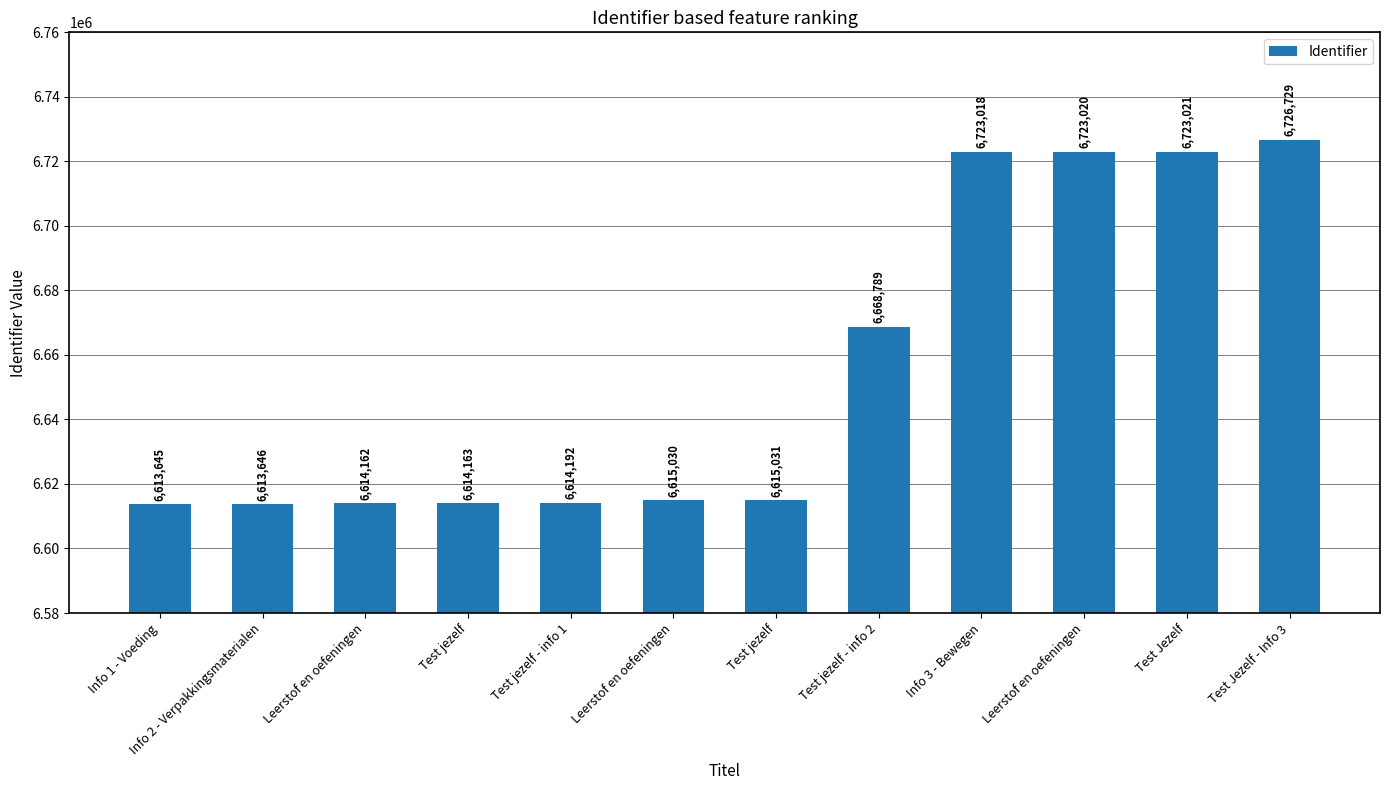

How many categories are shown in the chart?

12